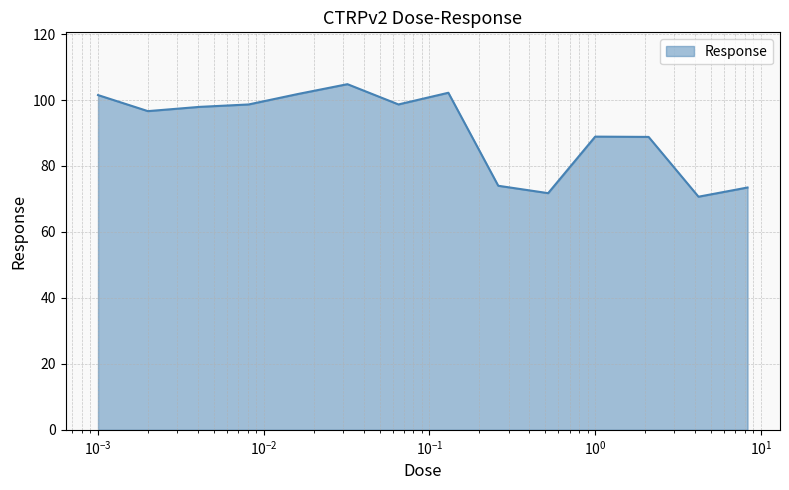

What is the difference between the maximum and minimum values?

34.1